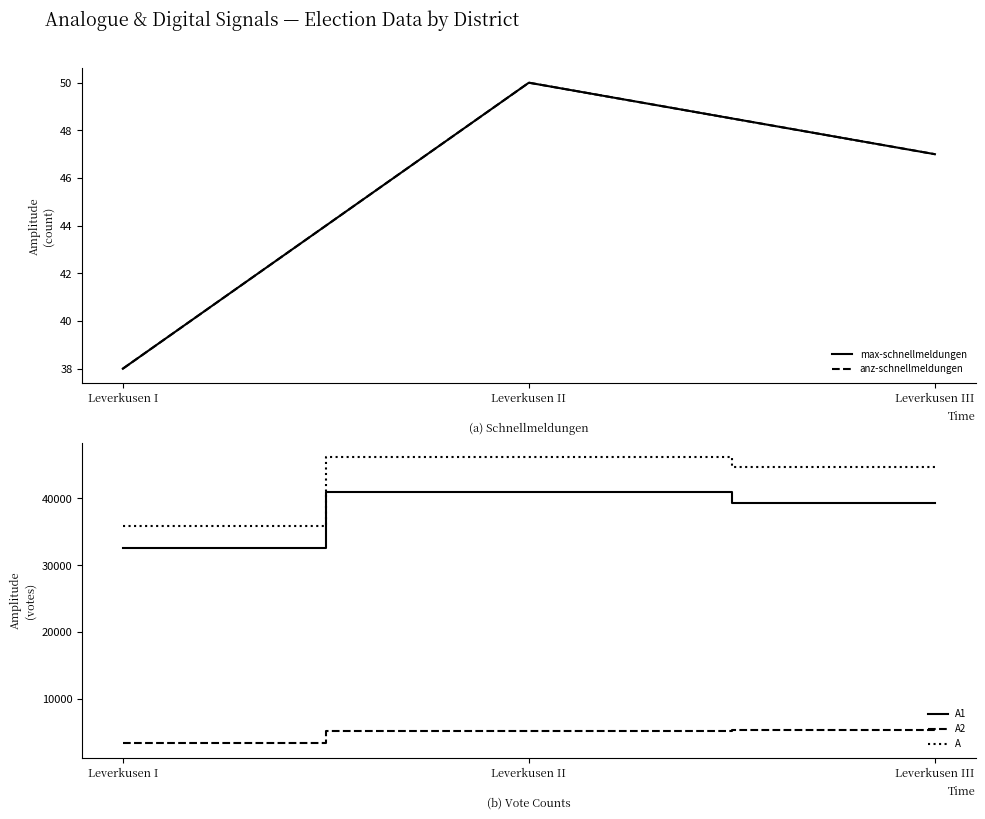

True or false: A has a value of 35947 at Leverkusen I.

True